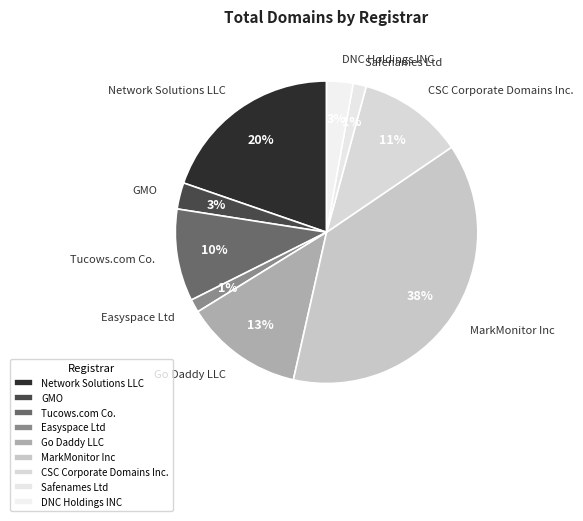

Is Tucows.com Co. the majority of the pie?

No